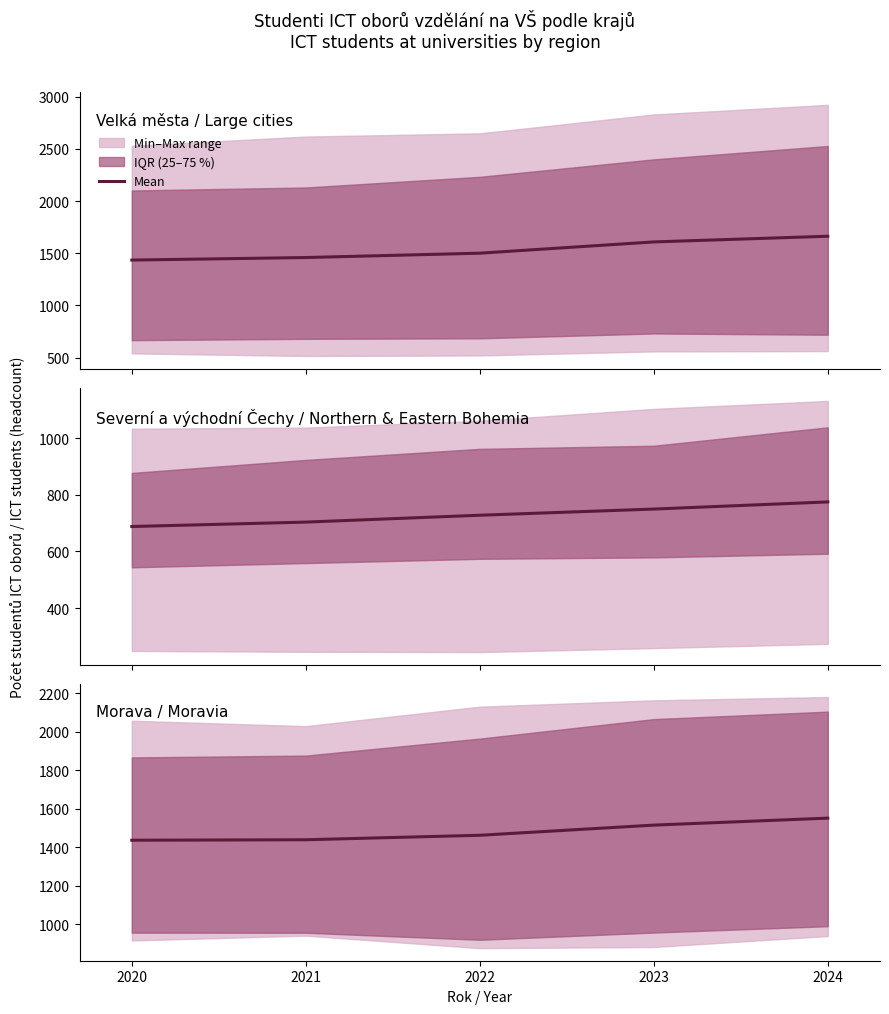

Reading left to right, extract all data points from this chart.

2020=1437.5	2021=1440.0	2022=1463.2	2023=1516.0	2024=1552.2